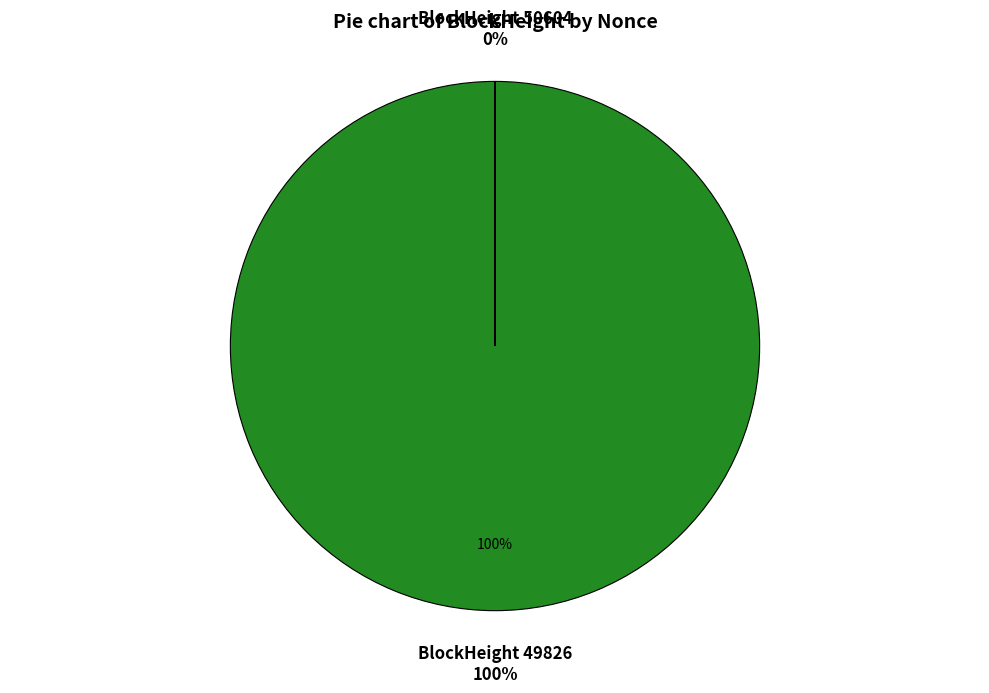

What portion of the pie excludes 50604?

100.0%